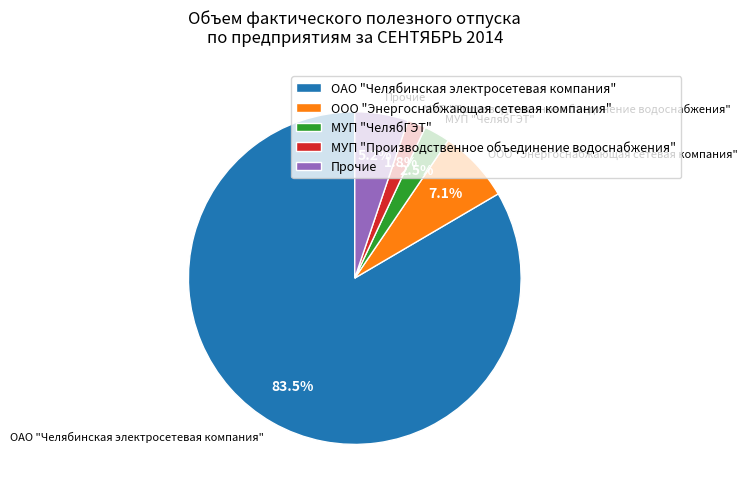

Rank the categories by value from highest to lowest.

ОАО "Челябинская электросетевая компания", ООО "Энергоснабжающая сетевая компания", Прочие, МУП "ЧелябГЭТ", МУП "Производственное объединение водоснабжения"